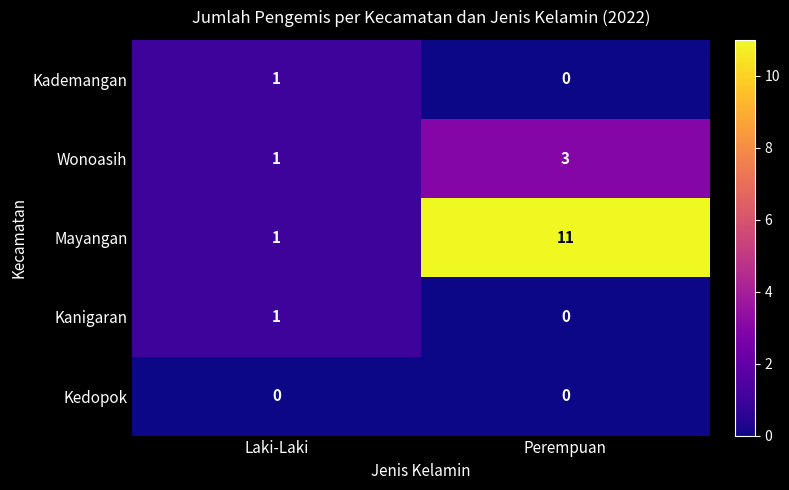

Which series has the largest range (max minus min)?

Mayangan